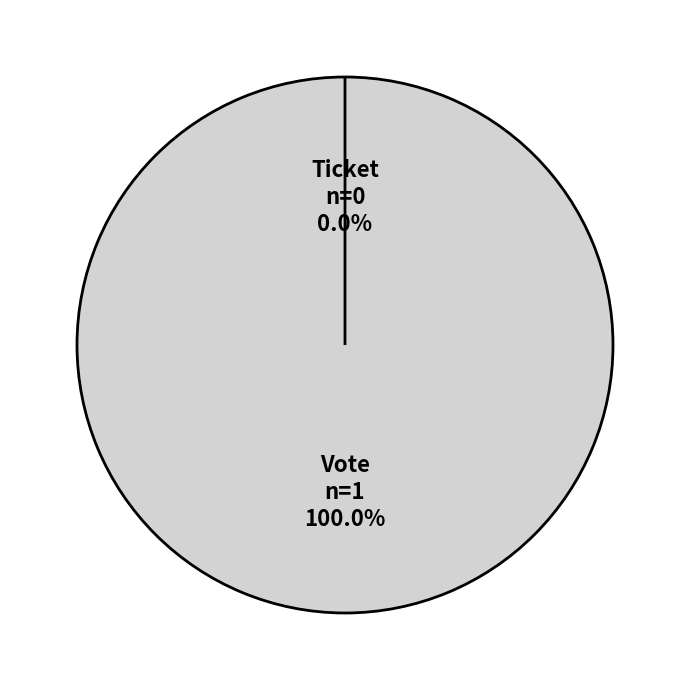

What is the smallest slice in the pie chart?

Ticket